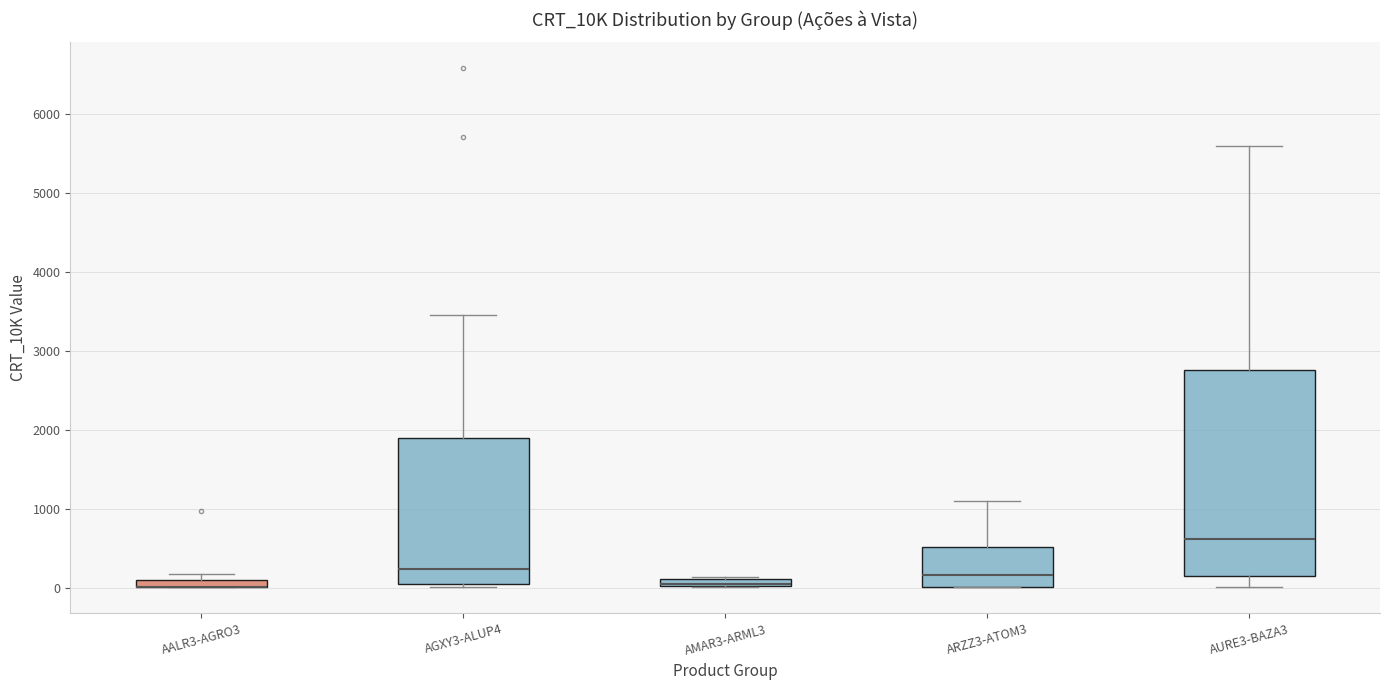

Which box is the tallest, from its lower edge to its upper edge?

AURE3-BAZA3